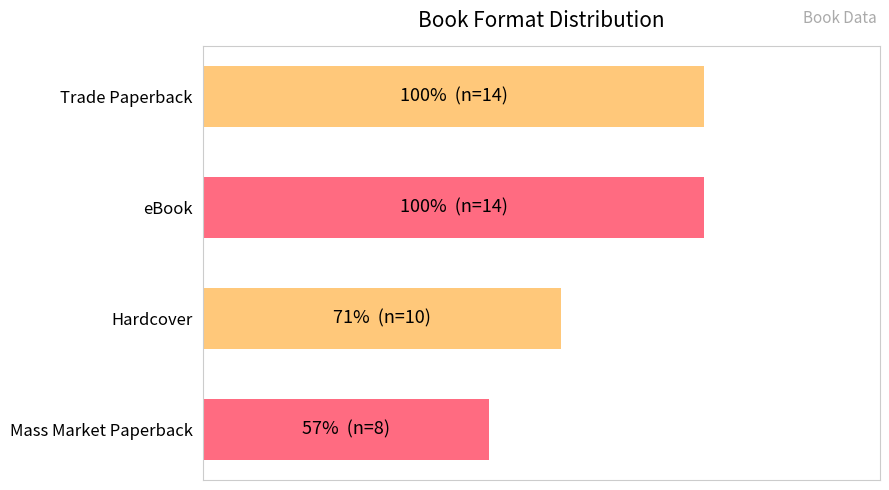

Does the chart contain any negative values?

No